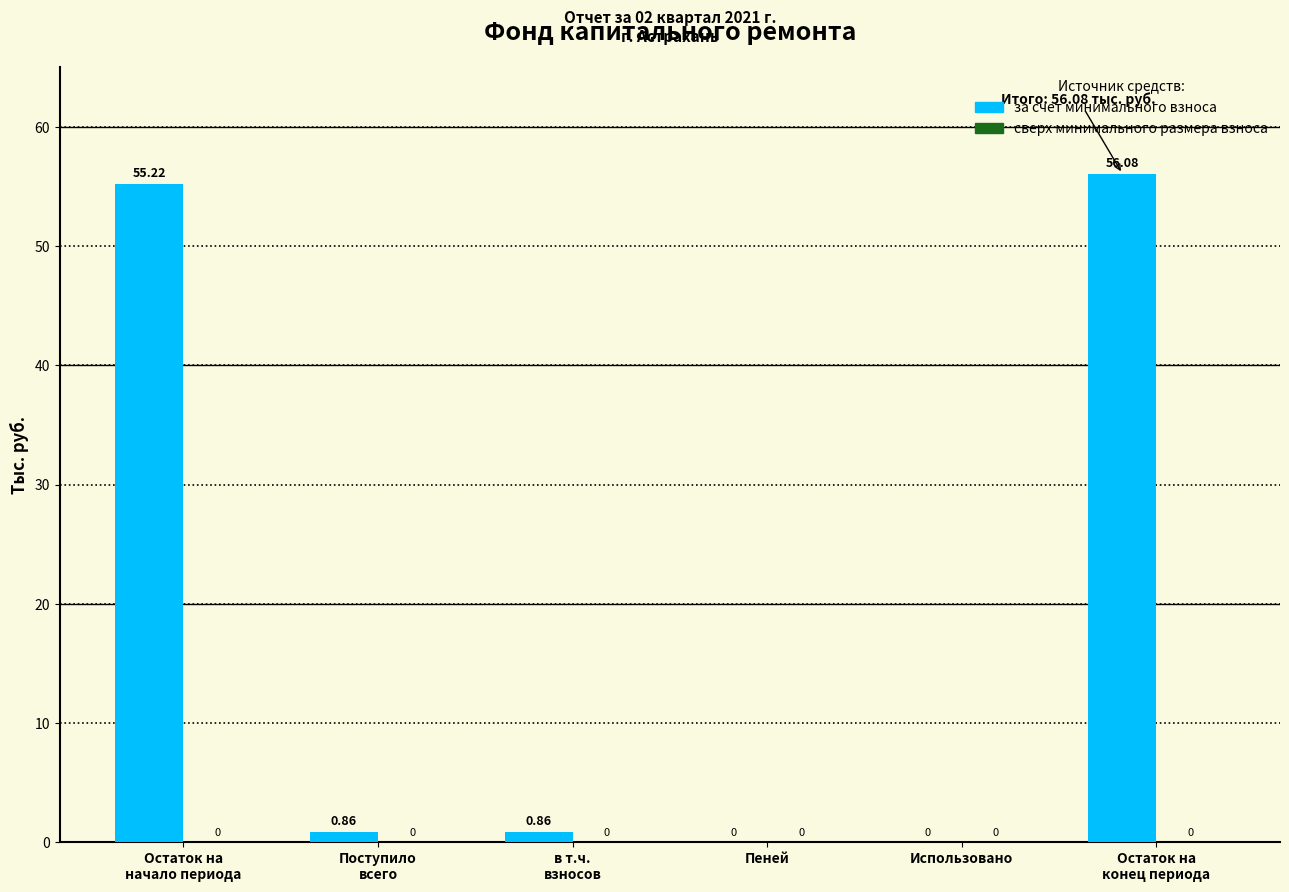

Count the number of categories in the chart.

6